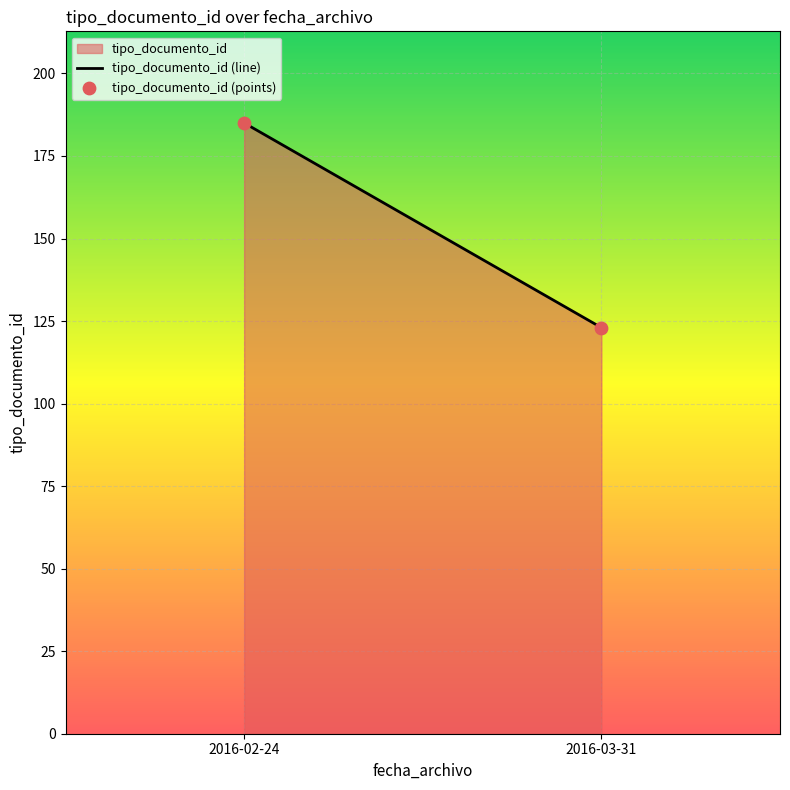

What is the average Y value?

154